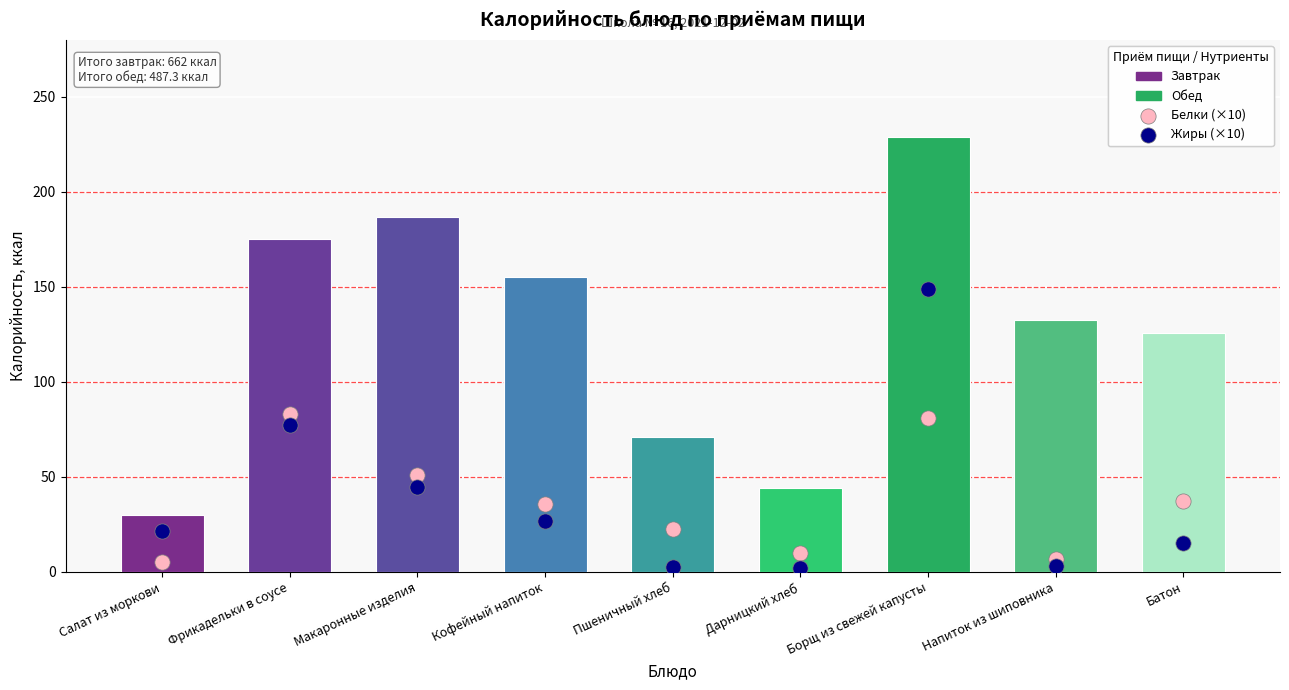

At which category is the sum across all series the highest?

Борщ из свежей капусты